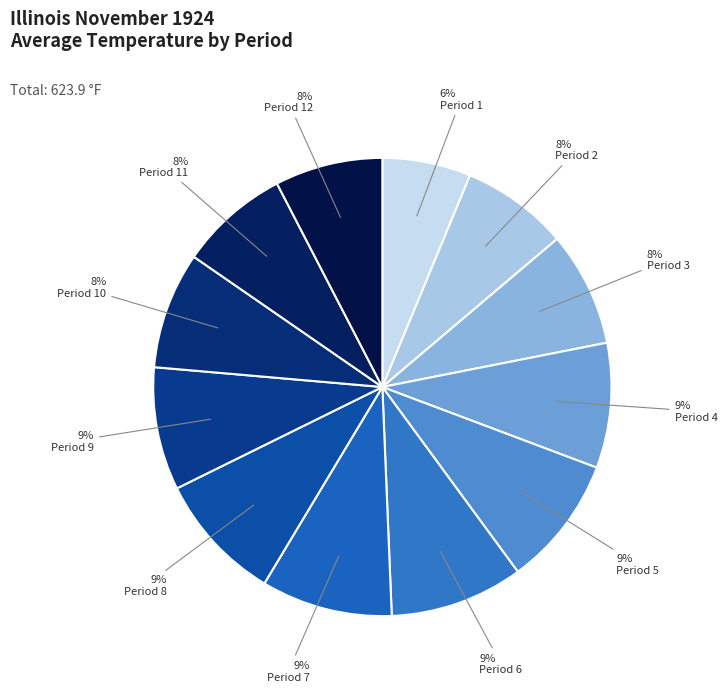

Which slice is the smallest?

Period 1